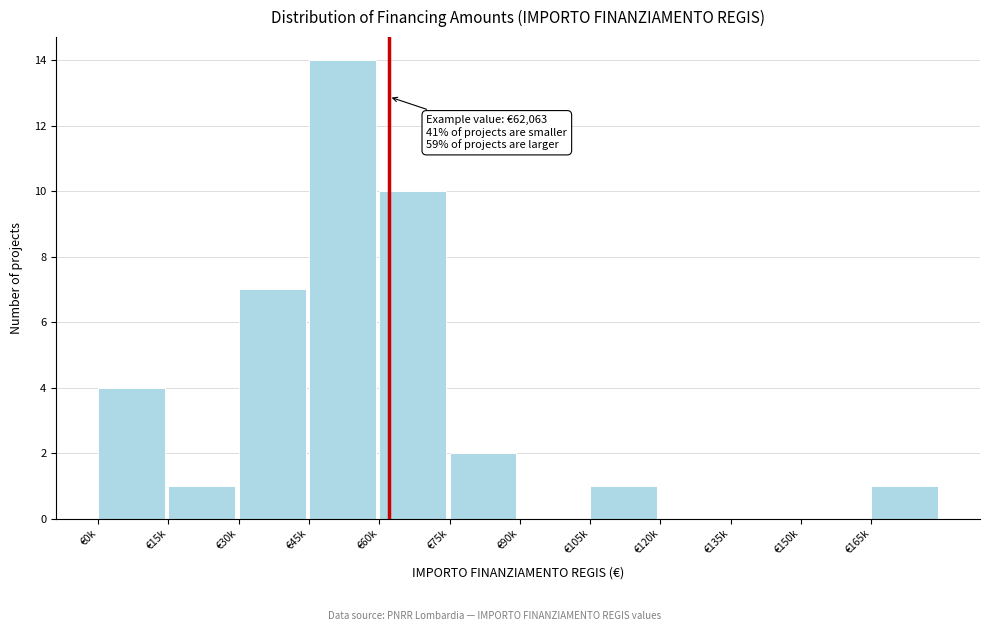

Reading left to right, extract all data points from this chart.

€0k=4	€15k=1	€30k=7	€45k=14	€60k=10	€75k=2	€90k=0	€105k=1	€120k=0	€135k=0	€150k=0	€165k=1